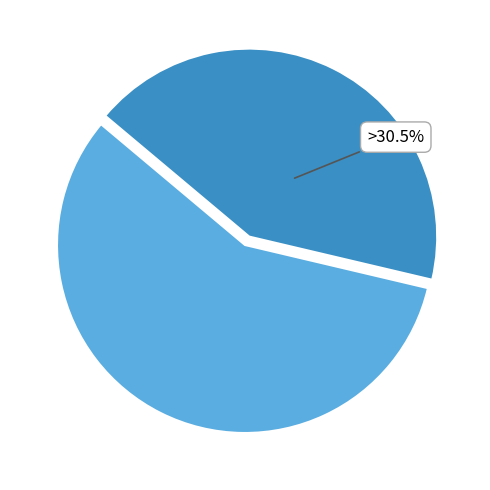

True or false: 201920 accounts for 57% of the total.

True